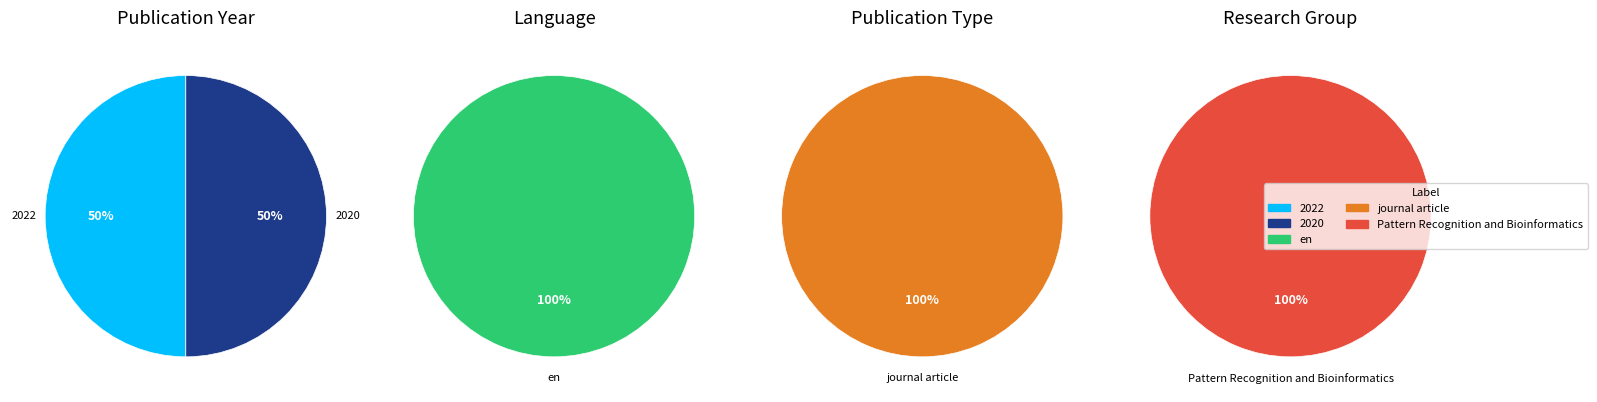

To the nearest percent, what percentage of the pie is 2020?

50%